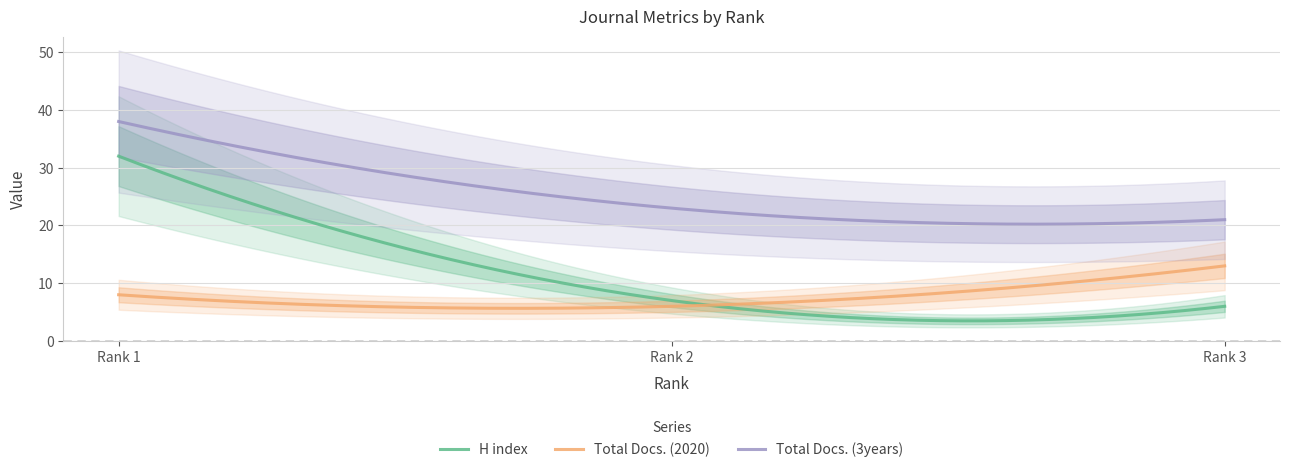

Which has a higher value, Rank 1 or Rank 2?

Rank 1